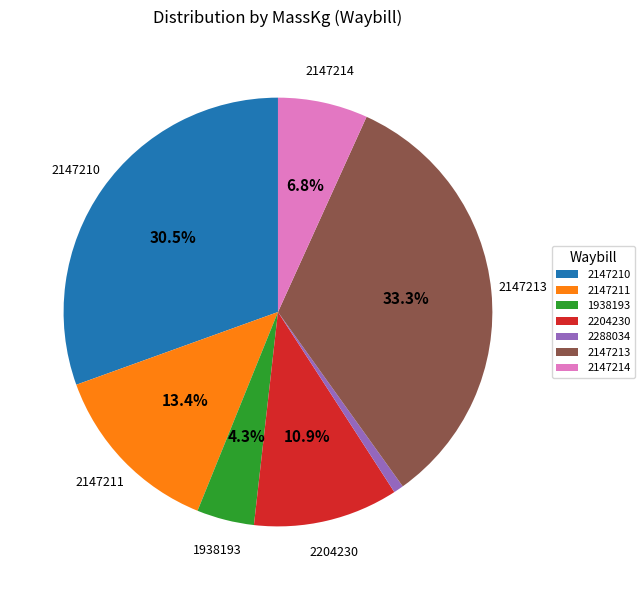

The 2147214 slice represents 7% of the pie. True or false?

True